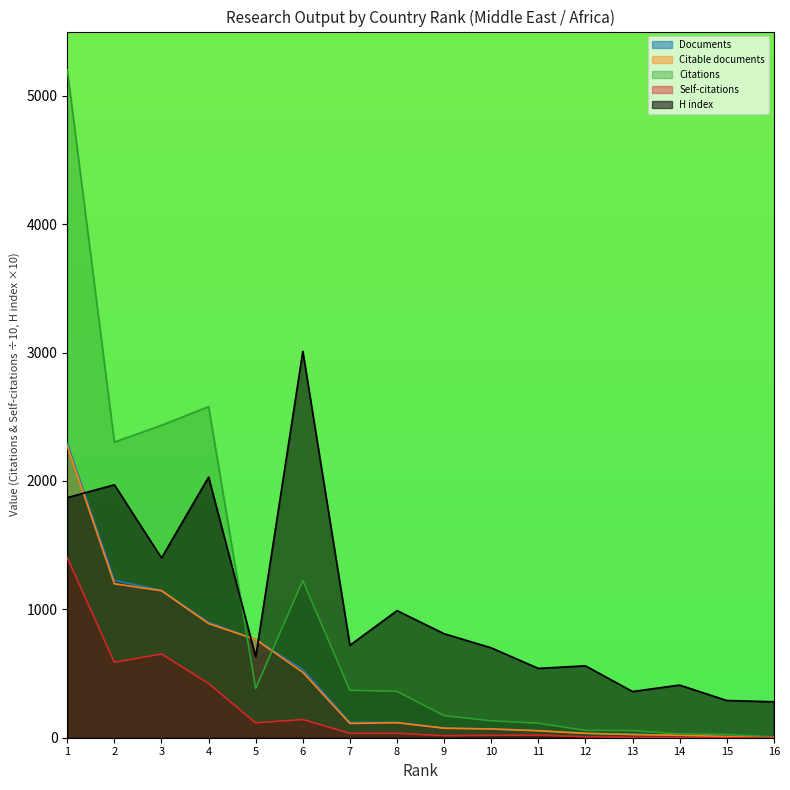

Reading left to right, transcribe all the data shown in this chart.

Documents: 1=2292.0	2=1226.0	3=1147.0	4=898.0	5=765.0	6=531.0	7=119.0	8=119.0	9=75.0	10=69.0	11=55.0	12=34.0	13=25.0	14=20.0	15=9.0	16=6.0
Citable documents: 1=2272.0	2=1199.0	3=1145.0	4=889.0	5=765.0	6=510.0	7=111.0	8=117.0	9=74.0	10=68.0	11=54.0	12=34.0	13=25.0	14=19.0	15=9.0	16=6.0
Citations: 1=5202.6	2=2302.8	3=2433.5	4=2578.8	5=383.3	6=1224.1	7=369.3	8=361.2	9=171.9	10=132.1	11=113.0	12=57.3	13=55.5	14=29.4	15=25.2	16=6.0
Self-citations: 1=1402.0	2=587.4	3=652.1	4=422.5	5=115.5	6=141.8	7=33.8	8=34.3	9=15.8	10=19.4	11=20.4	12=7.3	13=2.5	14=2.6	15=0.4	16=0.6
H index: 1=1870.0	2=1970.0	3=1400.0	4=2030.0	5=630.0	6=3010.0	7=720.0	8=990.0	9=810.0	10=700.0	11=540.0	12=560.0	13=360.0	14=410.0	15=290.0	16=280.0